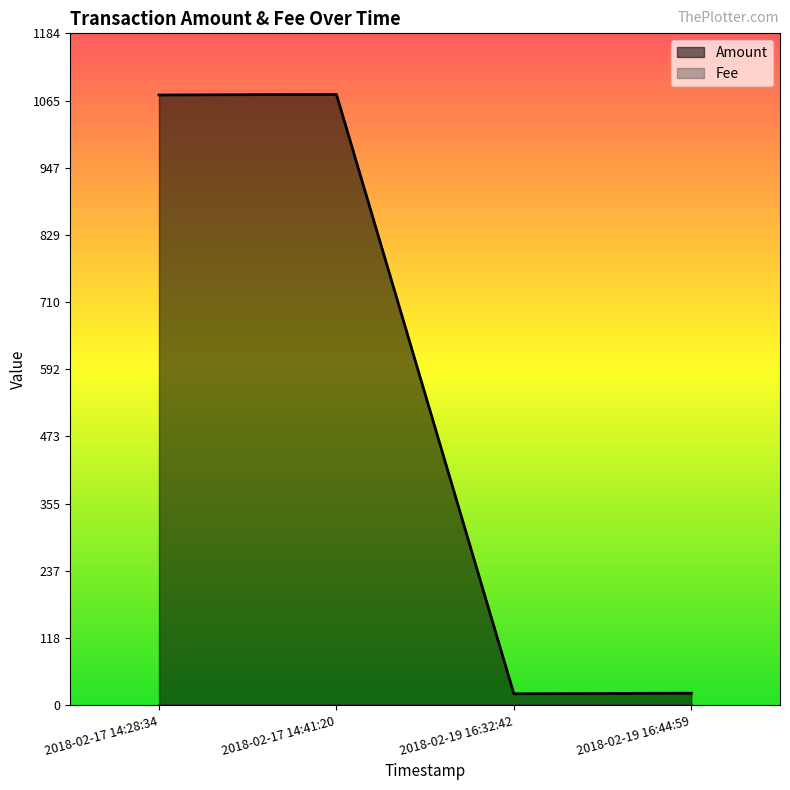

What is the difference between the values at 2018-02-19 16:44:59 and 2018-02-19 16:32:42?

1